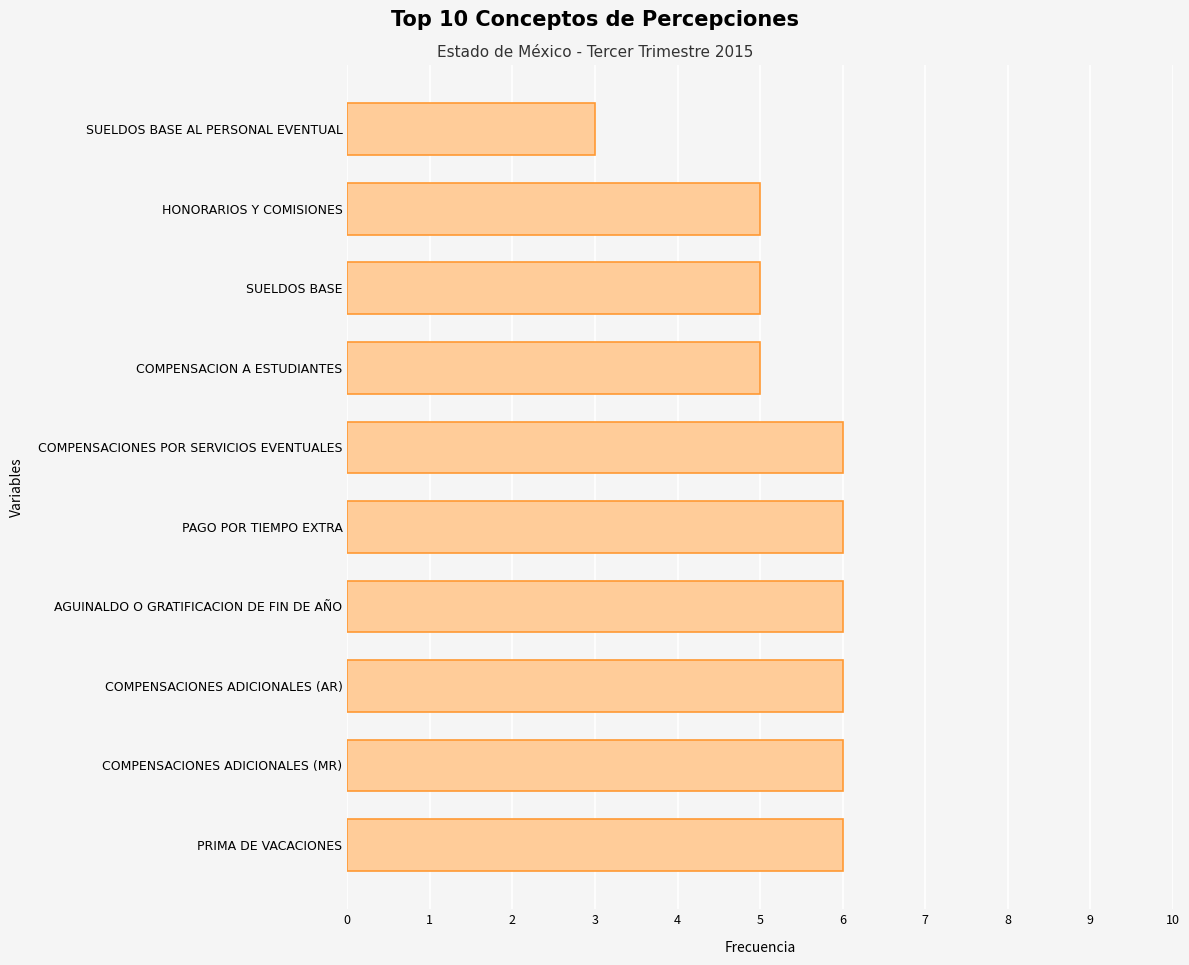

The value at COMPENSACIONES POR SERVICIOS EVENTUALES is 6. True or false?

True